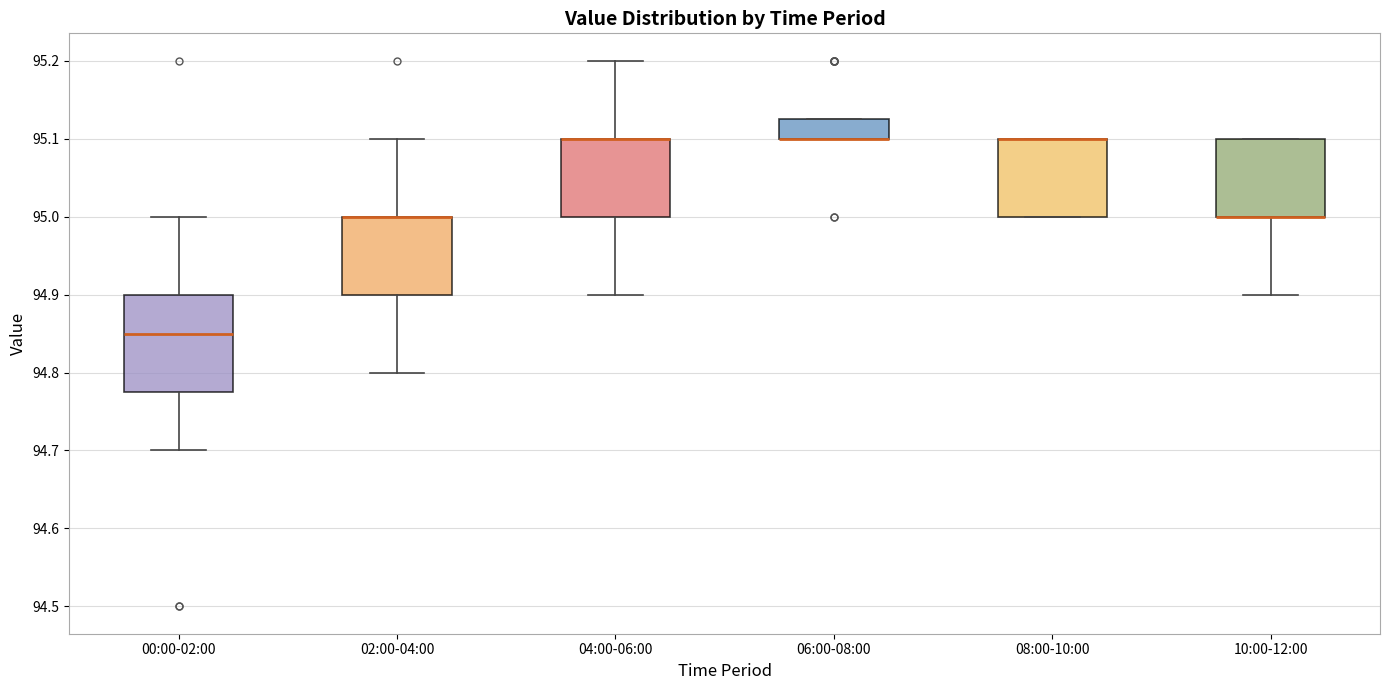

Where is the upper edge of the box for 06:00-08:00 on the y-axis? The values are not printed on the chart, so give them approximately, as read against the axis.

95.13